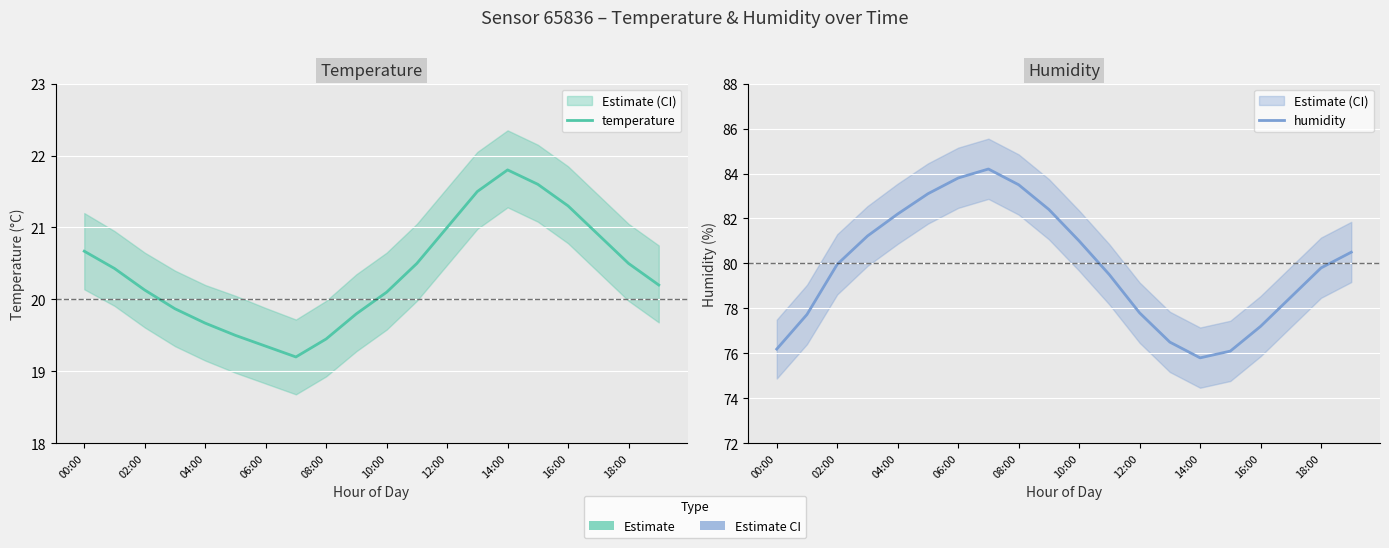

What is the sum of all temperature values?

407.5